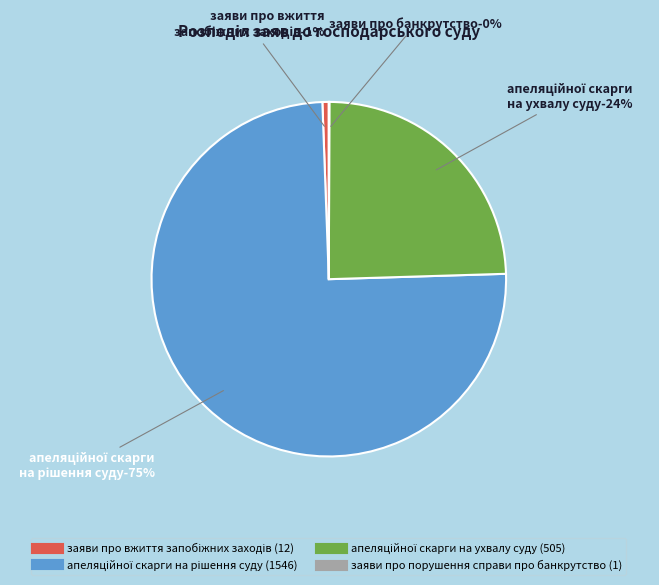

What is the change in value from апеляційної скарги на рішення суду (1546) to апеляційної скарги на ухвалу суду (505)?

-1041